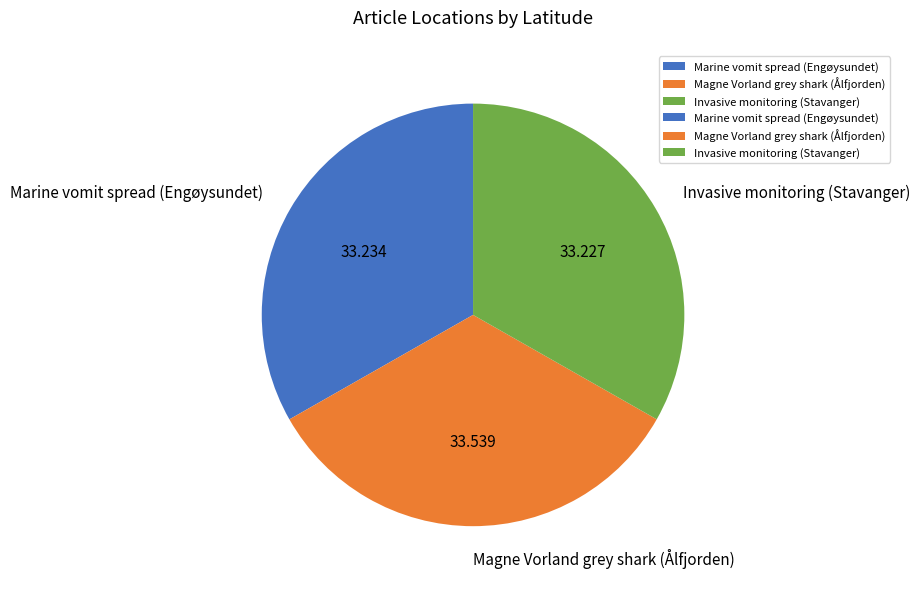

How many slices are in this pie chart?

3